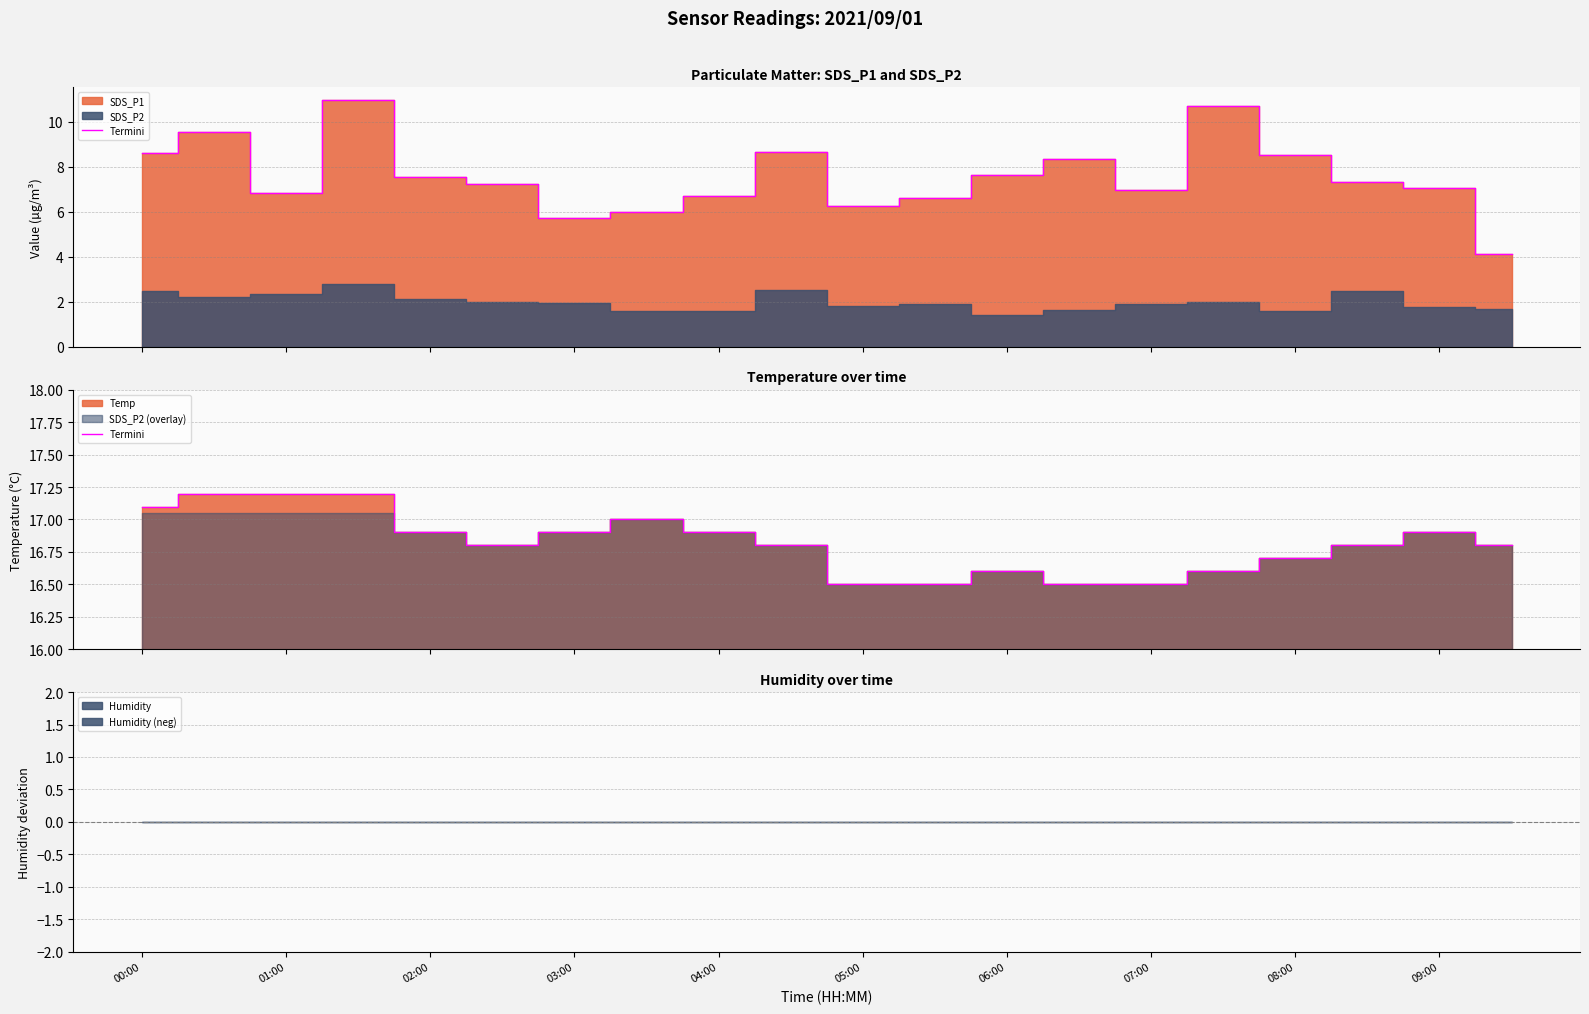

Which category has the highest value across all series?

01:00